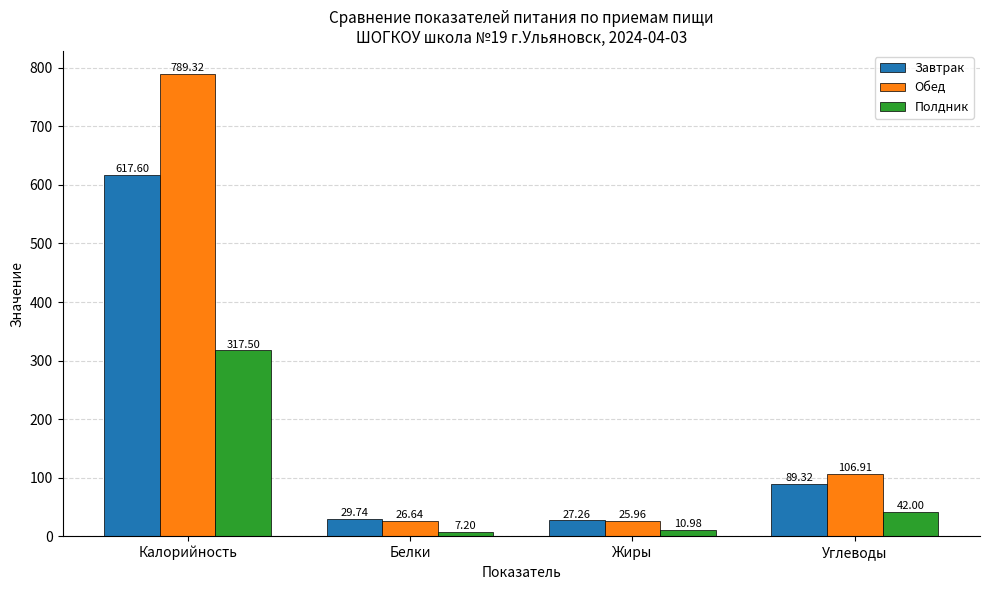

What is the average value of the Обед series?

237.2